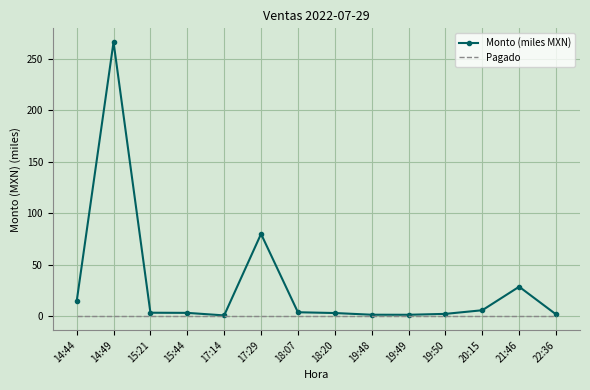

Which series has the largest range (max minus min)?

Monto (miles MXN)